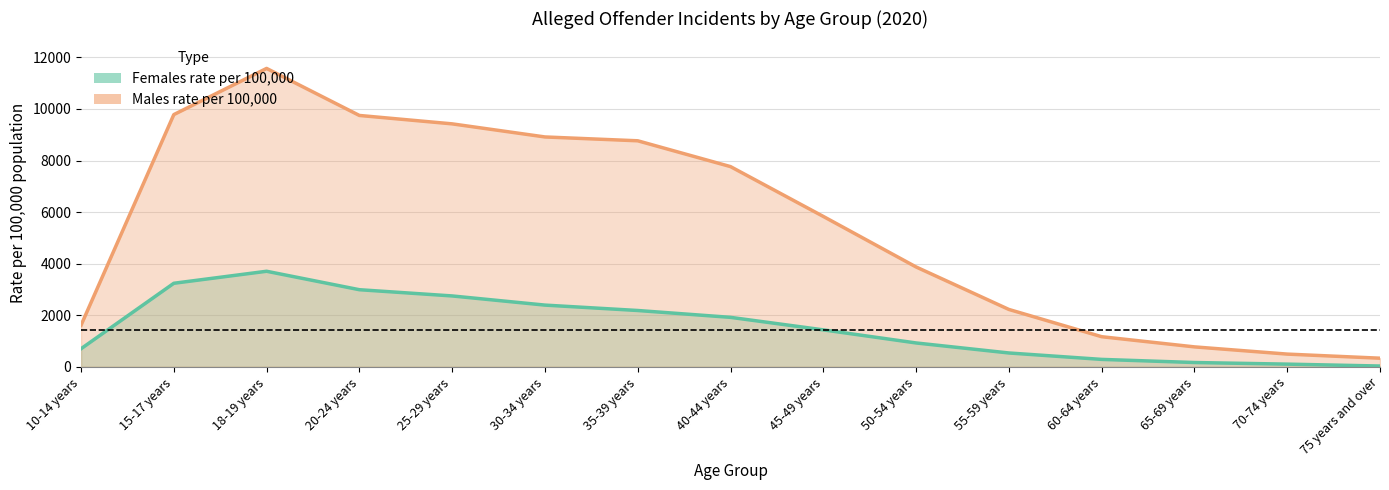

What are all the series names shown in the legend?

females_rate, males_rate